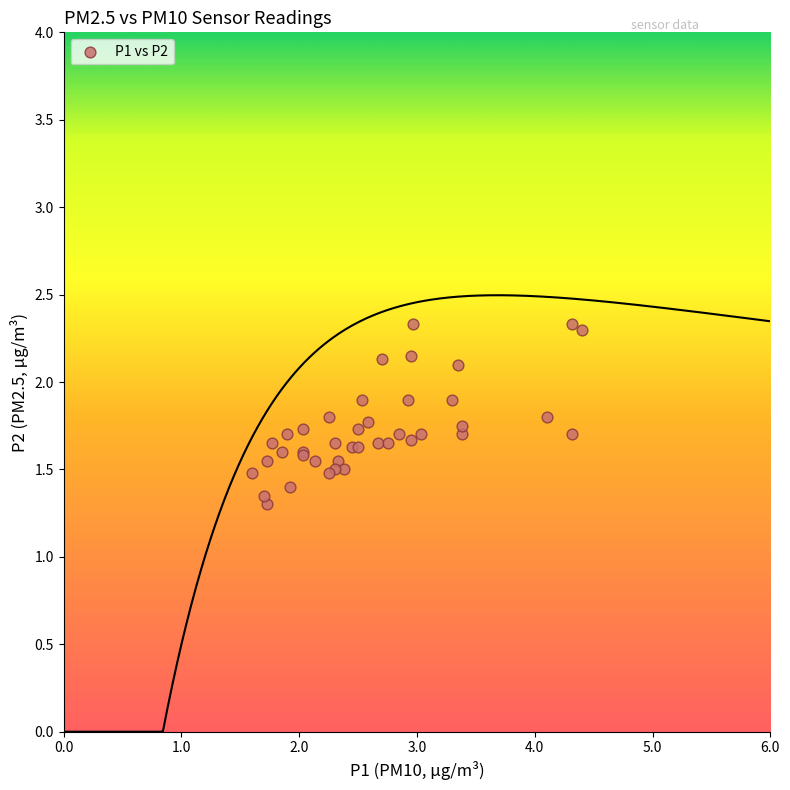

What Y value in the scatter plot is closest to 1?

1.3